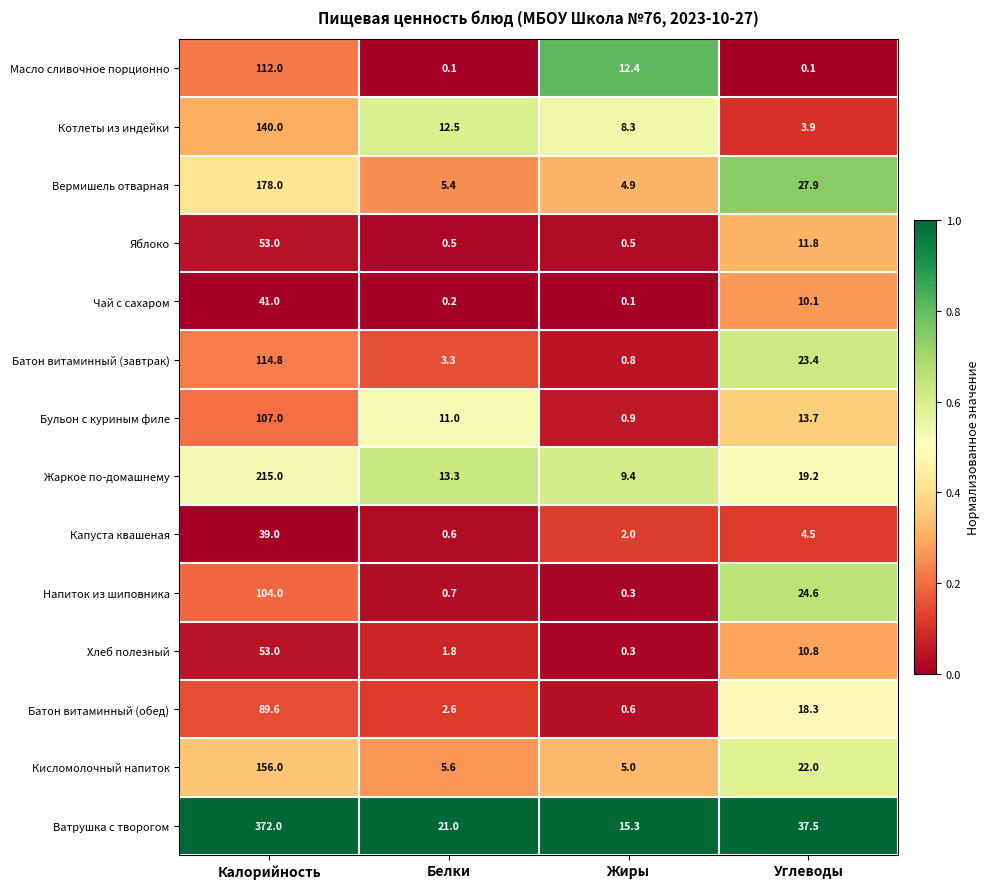

What is the total value across all series at Жиры?

60.8